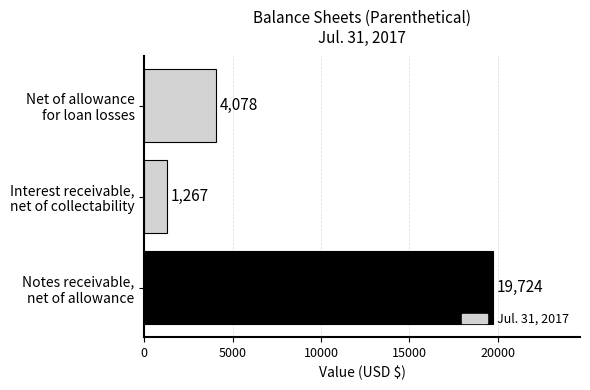

What is the value of the 1st bar from the top?

4078